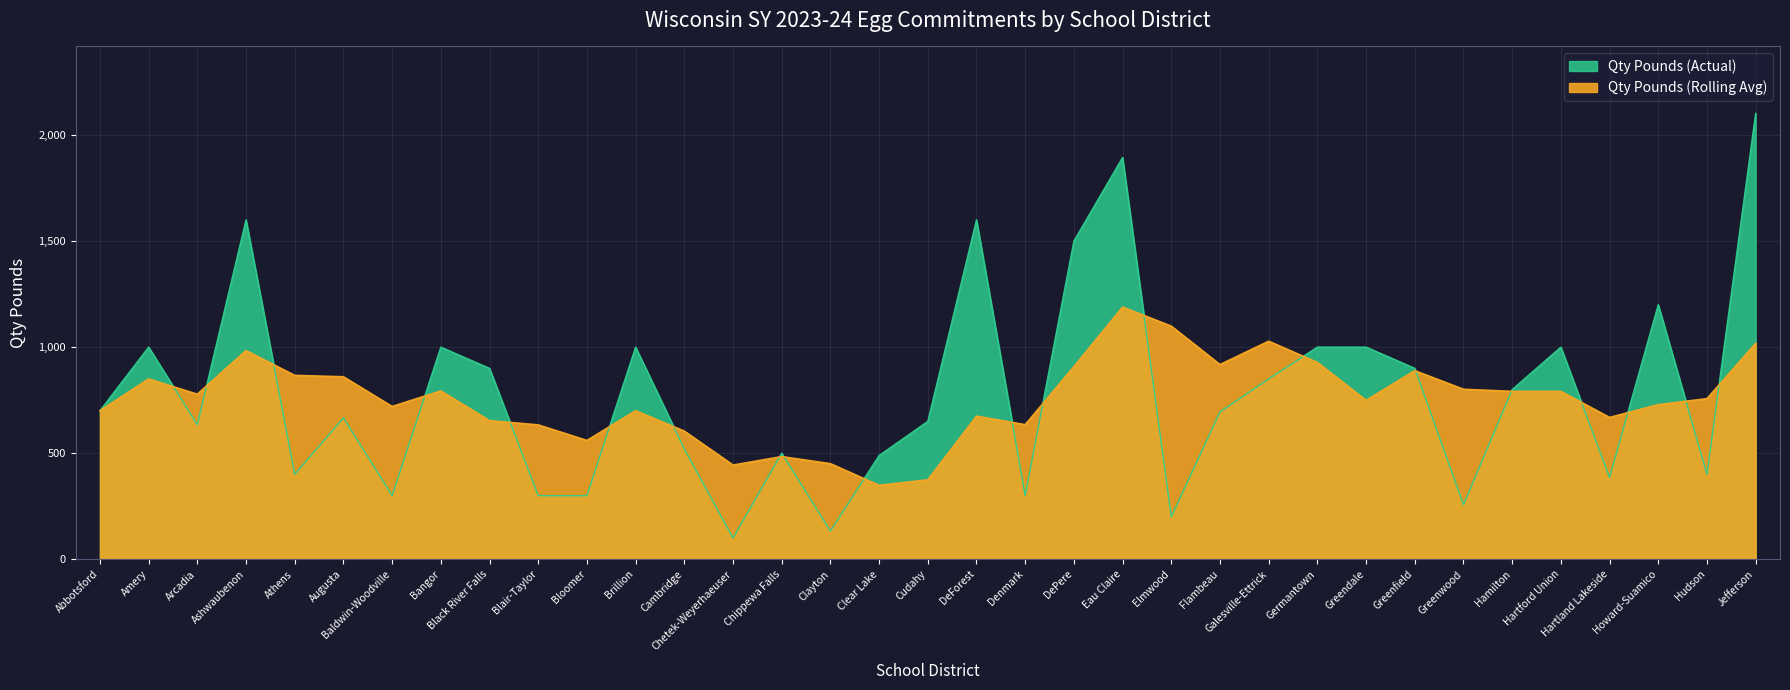

What value does the data have at Athens, to the nearest 10?

400